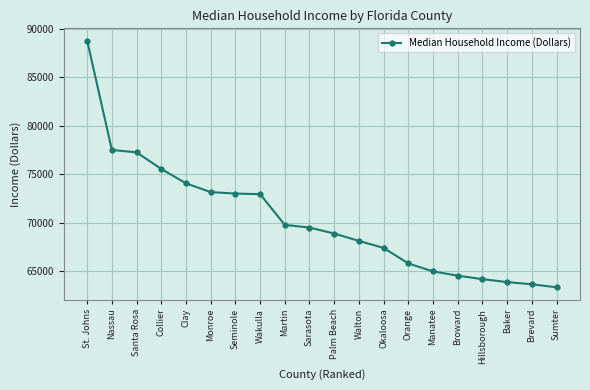

Which label corresponds to the largest value in the chart?

St. Johns